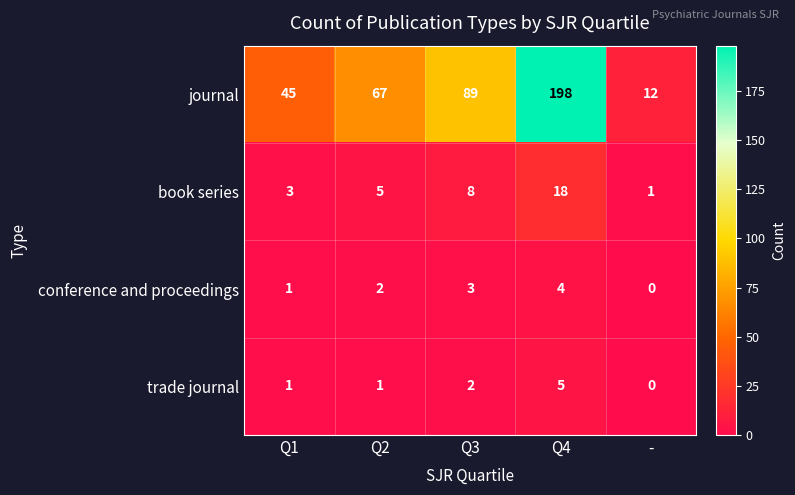

Is it true that book series equals 14 at Q3?

False